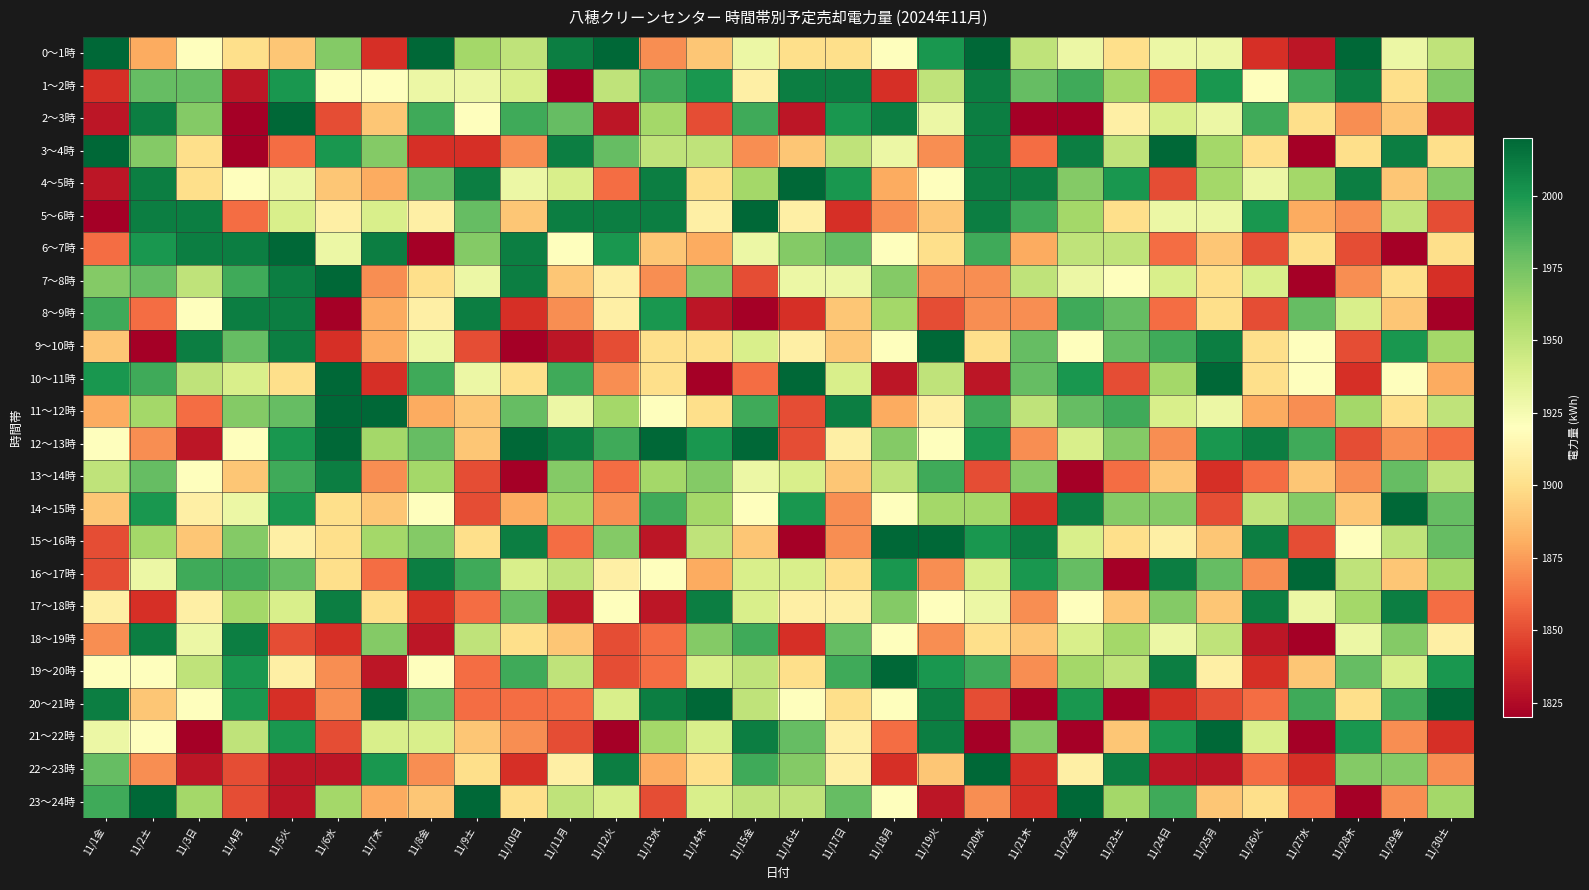

Count the number of categories in the chart.

30